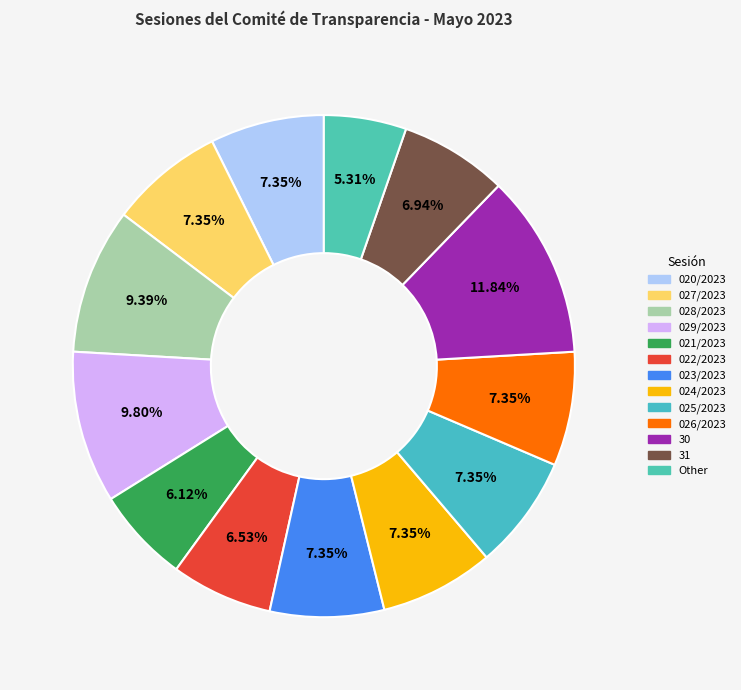

How many segments does this pie chart have?

13